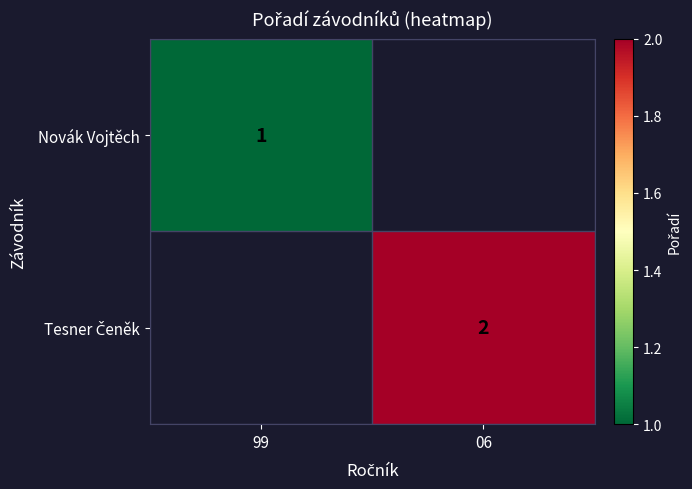

Is it true that Novák Vojtěch equals 0 at 99?

False